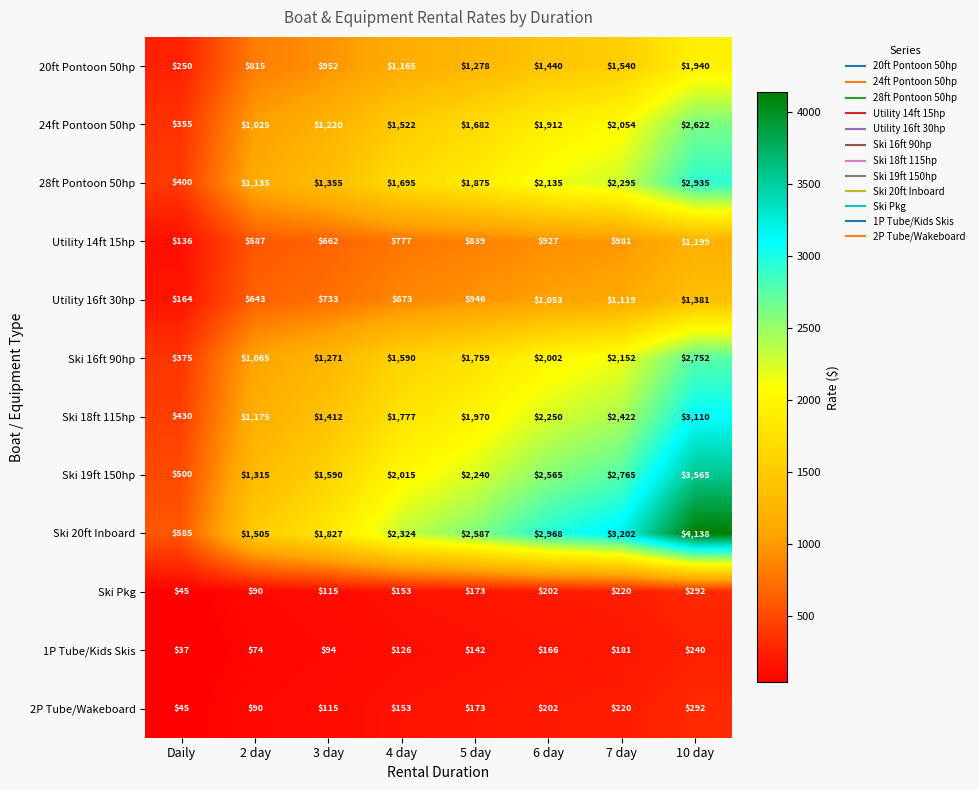

Which label corresponds to the smallest value in the chart?

Daily